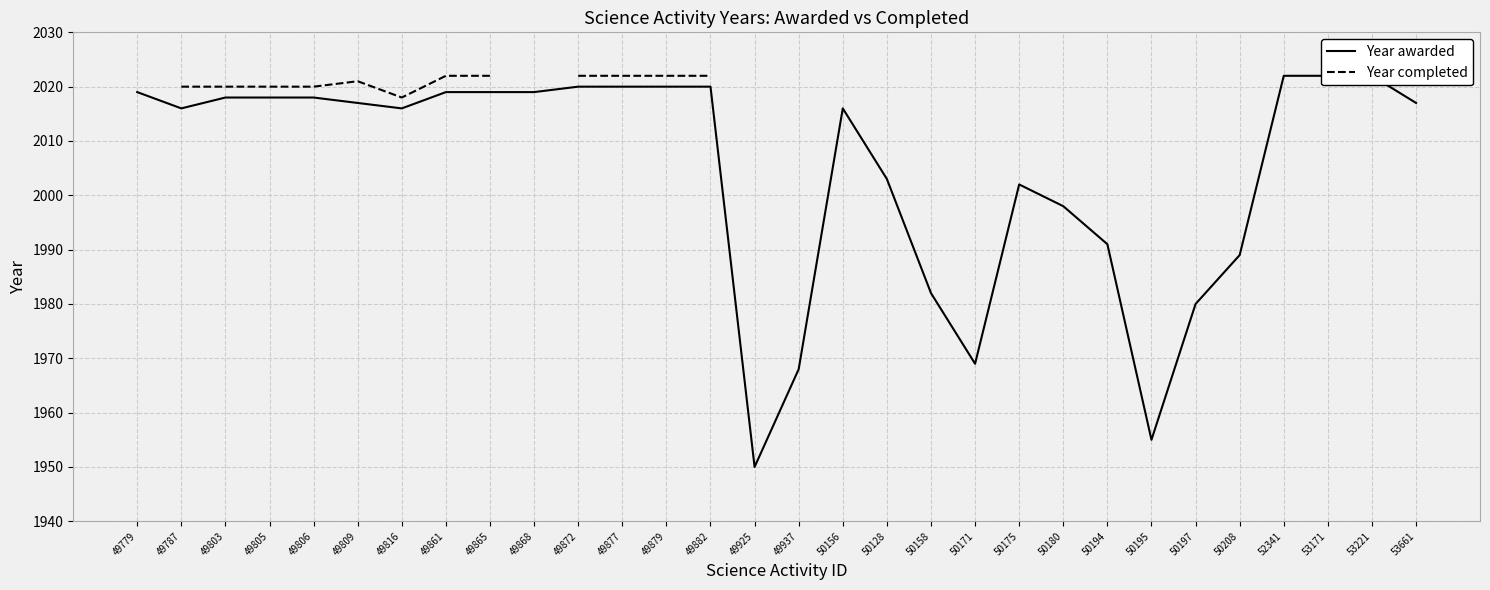

How many values in Year completed are above zero?

14